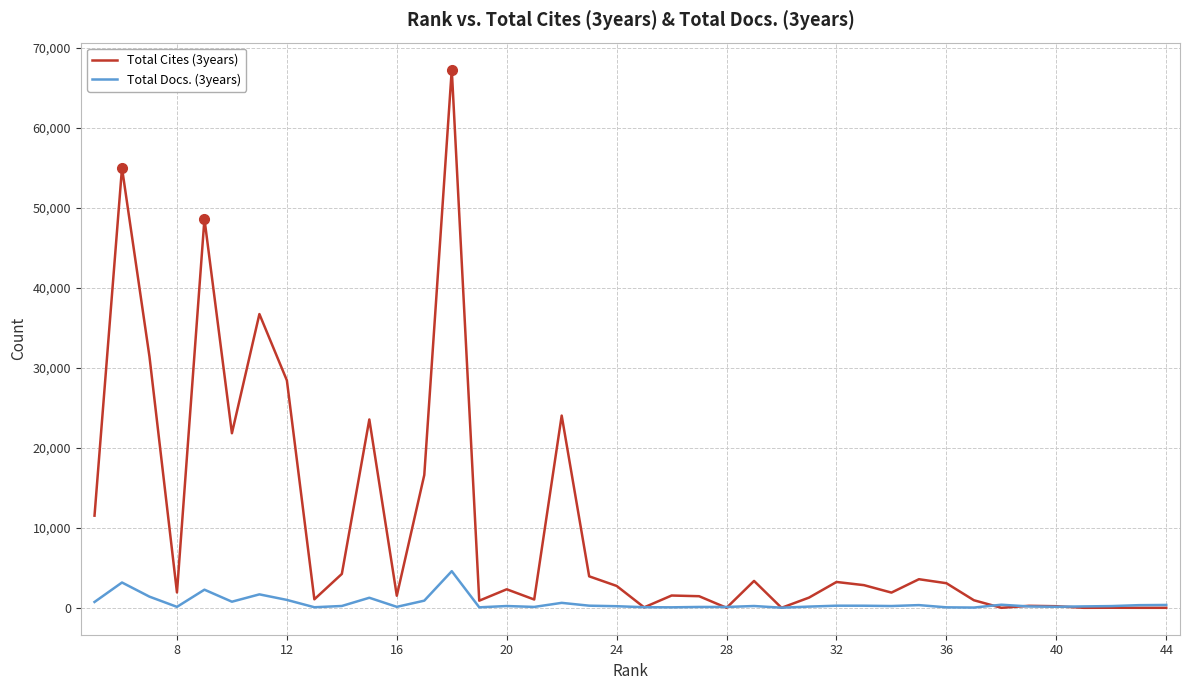

At how many categories does at least one series exceed 7294?

11